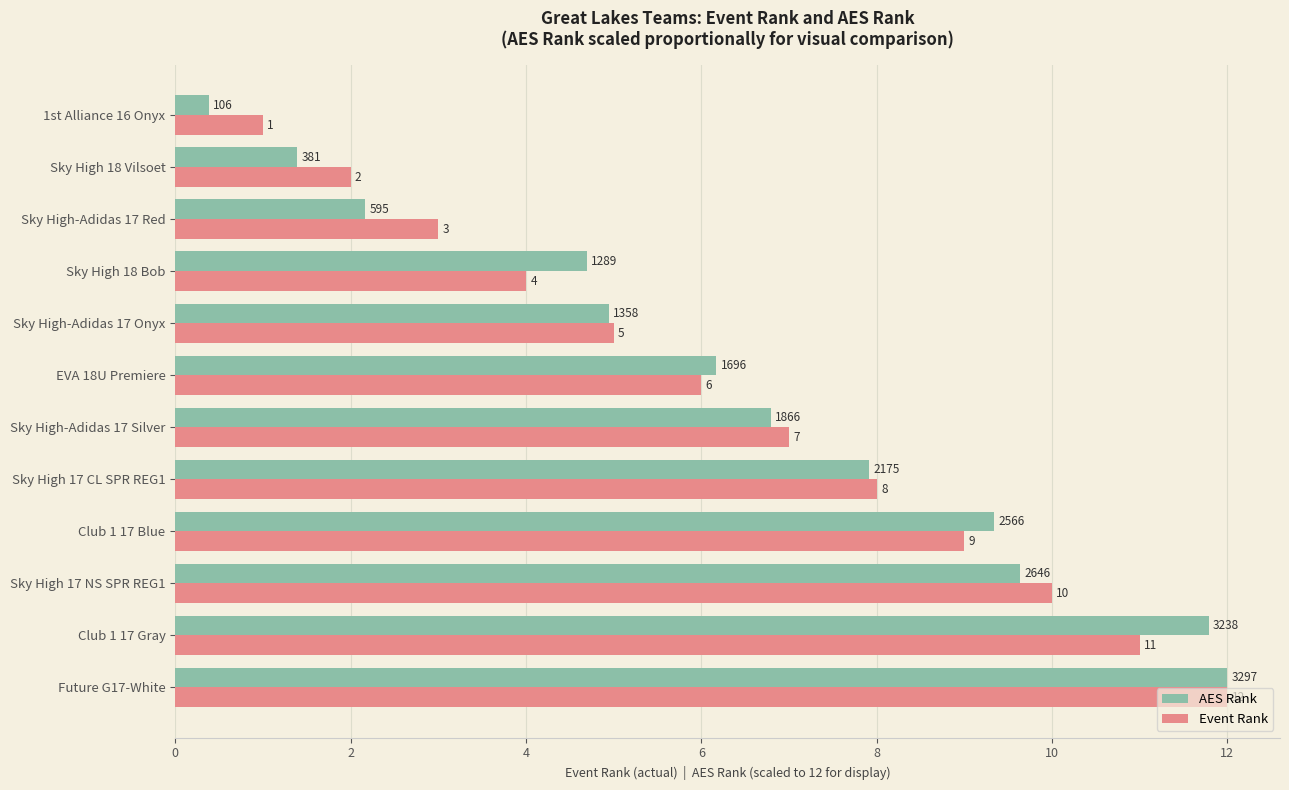

List the series in order of their overall mean, lowest first.

AES Rank, Event Rank